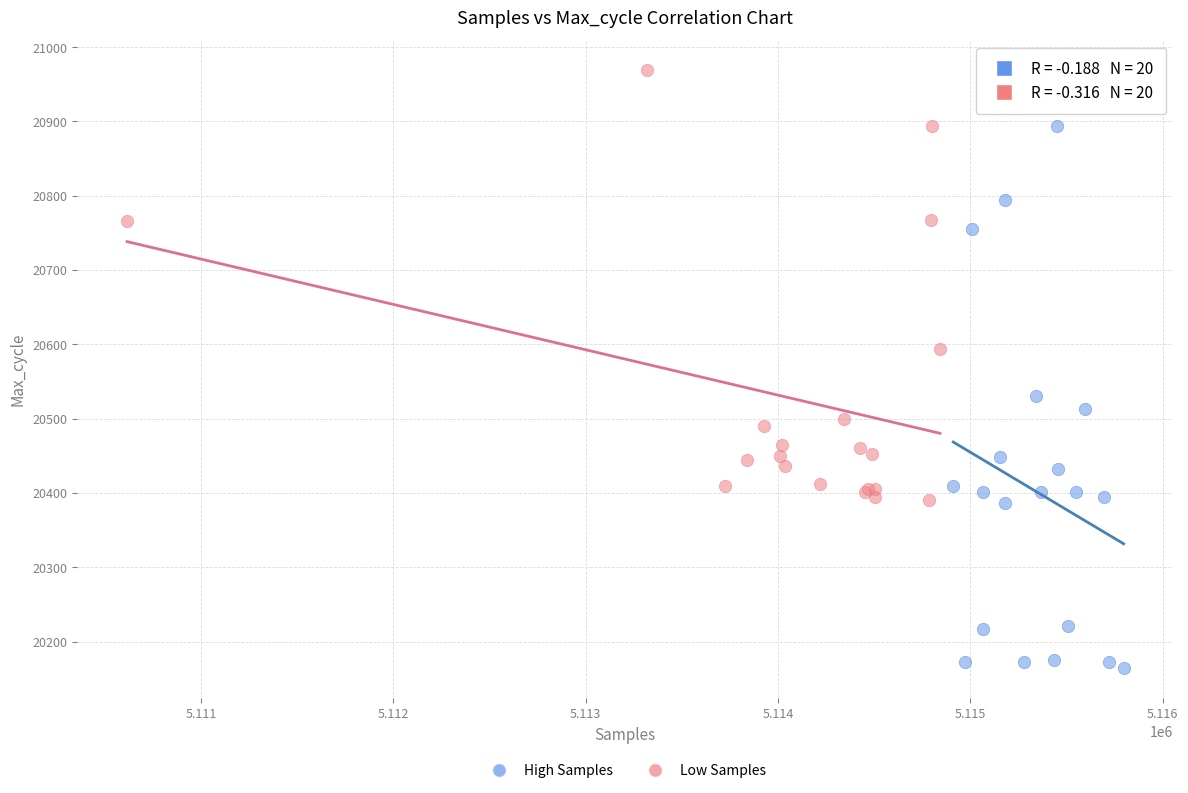

Which series reaches the maximum Y coordinate?

Low Samples